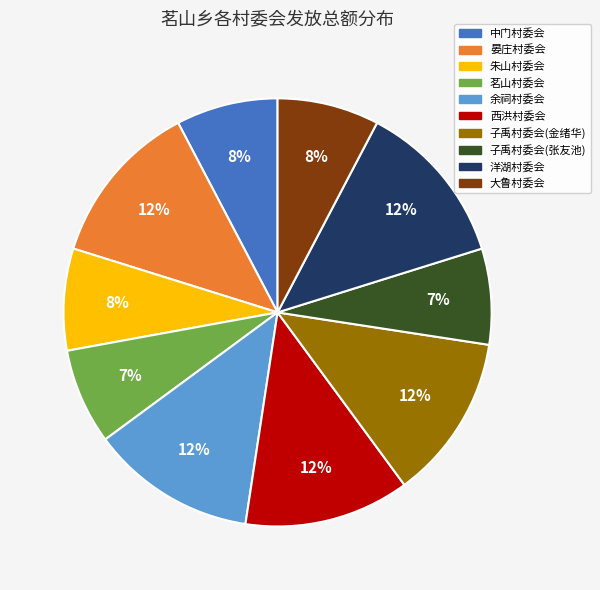

The 朱山村委会 slice represents 8% of the pie. True or false?

True